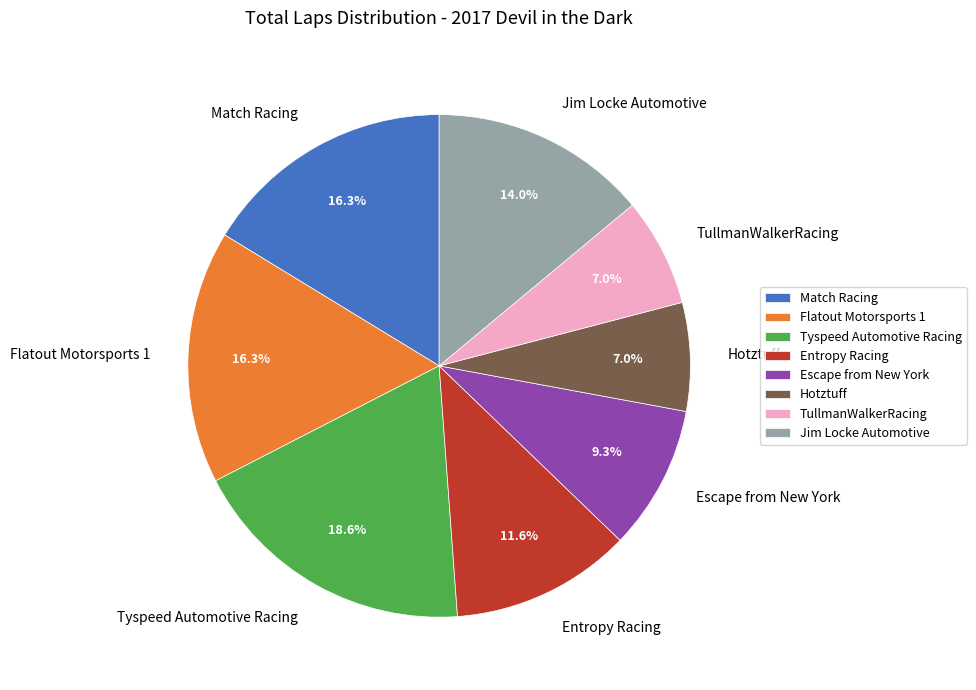

Is the sum of Jim Locke Automotive and Flatout Motorsports 1 greater than half?

No